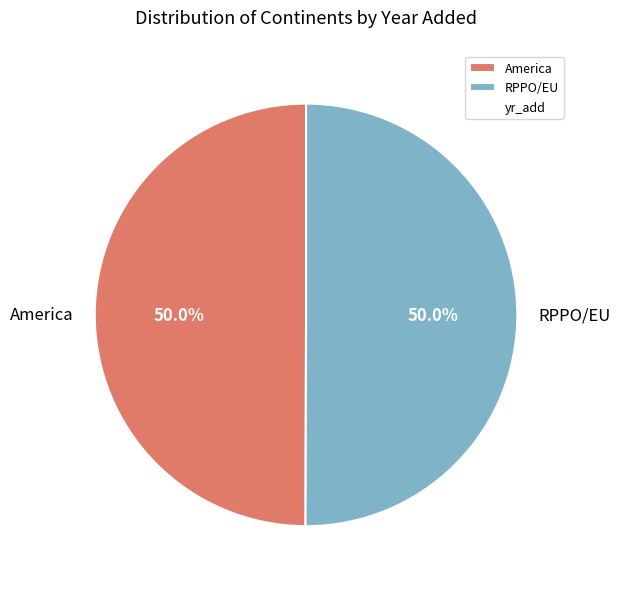

What is the ratio of the value at America to the value at RPPO/EU?

1.0